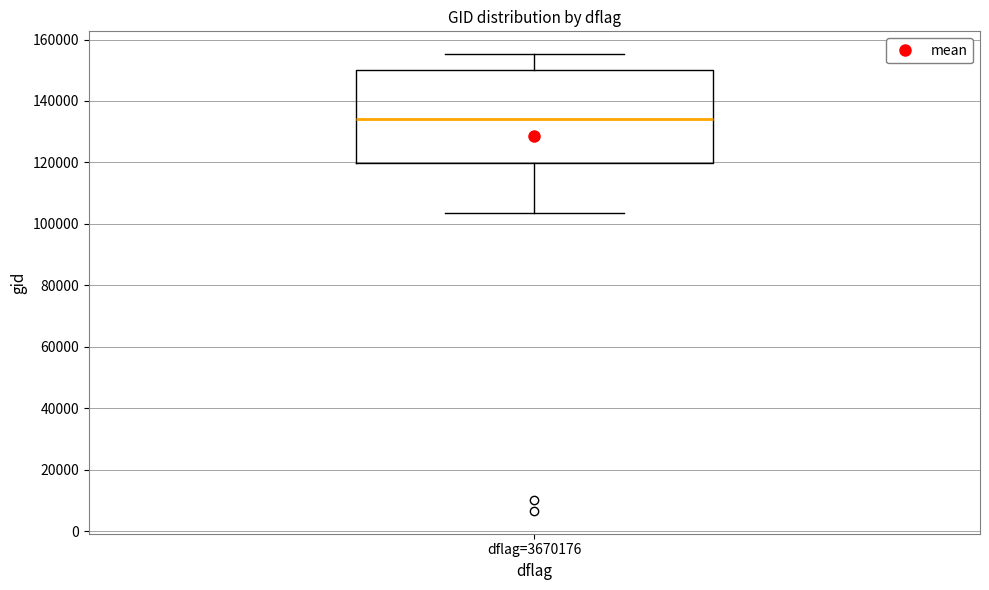

Transcribe this box plot: give where the median line is, the range the box spans, and where the two whiskers end, as read against the y-axis. The values are not printed on the chart, so give them approximately, as read against the axis.

median 134000, box 120000 to 150000, whiskers 104000 to 156000